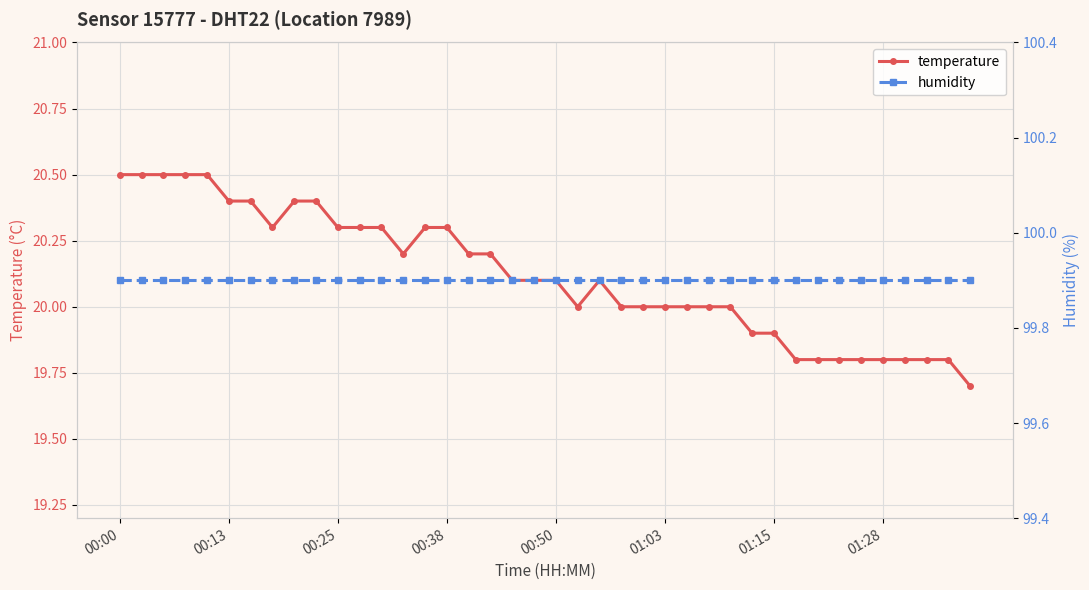

Reading right to left, what are all the values shown in this chart?

temperature: 19.7	19.8	19.8	19.8	19.8	19.8	19.8	19.8	19.8	19.9	19.9	20.0	20.0	20.0	20.0	20.0	20.0	20.1	20.0	20.1	20.1	20.1	20.2	20.2	20.3	20.3	20.2	20.3	20.3	20.3	20.4	20.4	20.3	20.4	20.4	20.5	20.5	20.5	20.5	20.5
humidity: 99.9	99.9	99.9	99.9	99.9	99.9	99.9	99.9	99.9	99.9	99.9	99.9	99.9	99.9	99.9	99.9	99.9	99.9	99.9	99.9	99.9	99.9	99.9	99.9	99.9	99.9	99.9	99.9	99.9	99.9	99.9	99.9	99.9	99.9	99.9	99.9	99.9	99.9	99.9	99.9